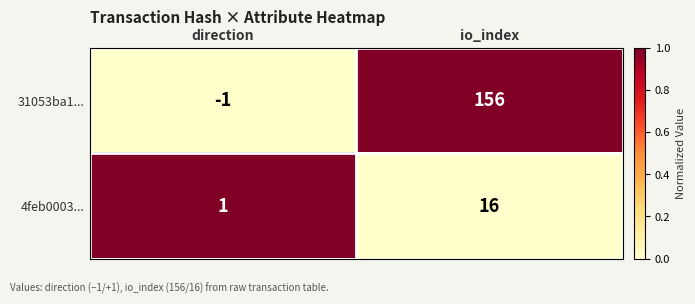

What is the highest value of the 31053ba1... series?

156